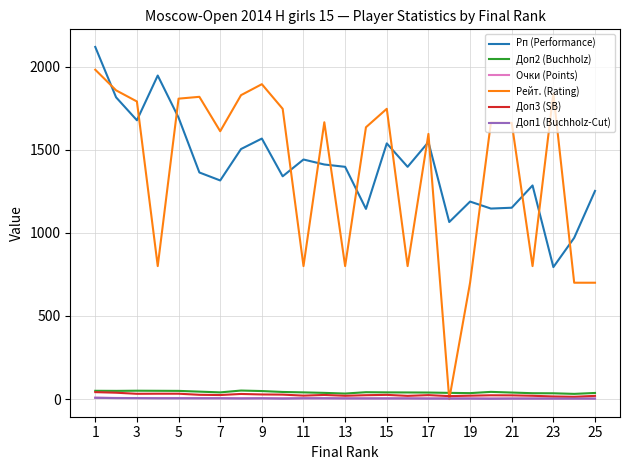

How many intersections are there between Рейт. (Rating) and Рп (Performance)?

14